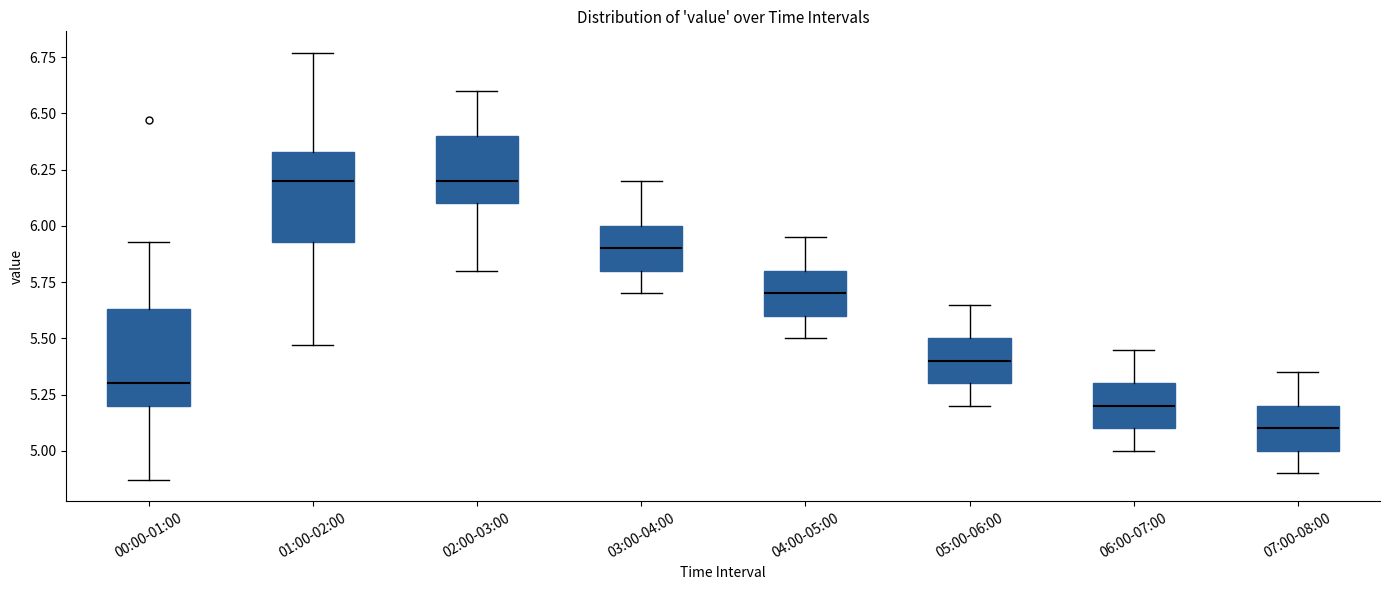

Where is the upper edge of the box for 00:00-01:00 on the y-axis? The values are not printed on the chart, so give them approximately, as read against the axis.

5.65